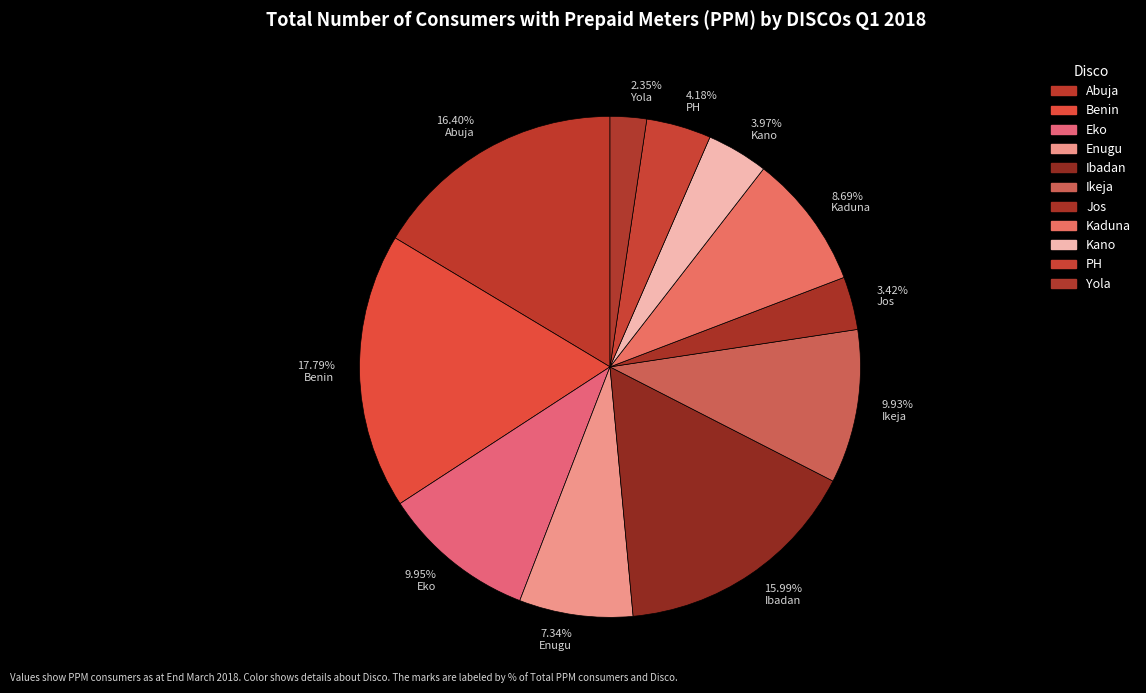

Rank the categories by value from lowest to highest.

Yola, Jos, Kano, PH, Enugu, Kaduna, Ikeja, Eko, Ibadan, Abuja, Benin